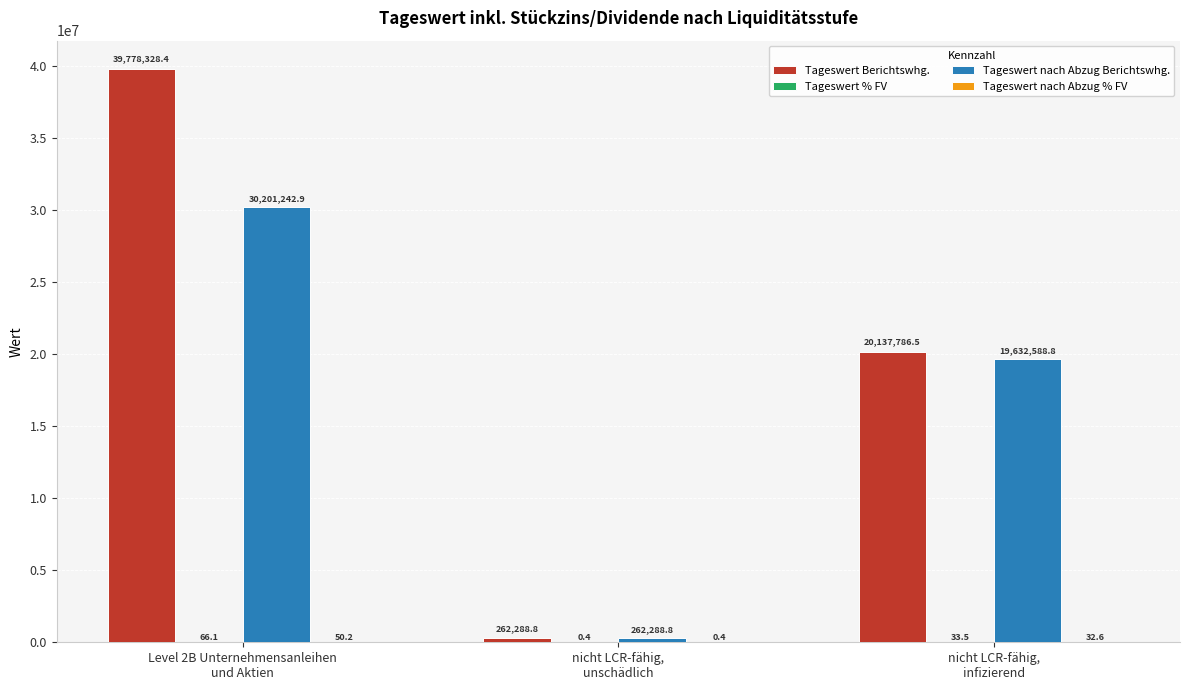

What is the sum of all Tageswert nach Abzug Berichtswhg. values?

50096120.5